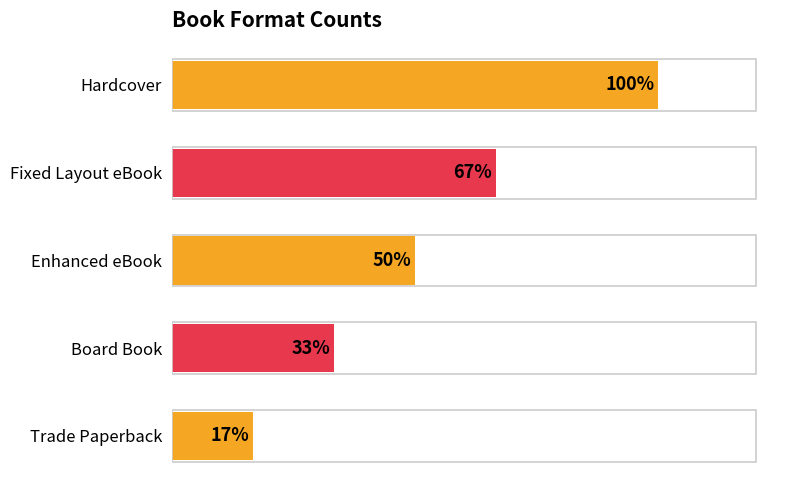

Count the number of values greater than 3.

2